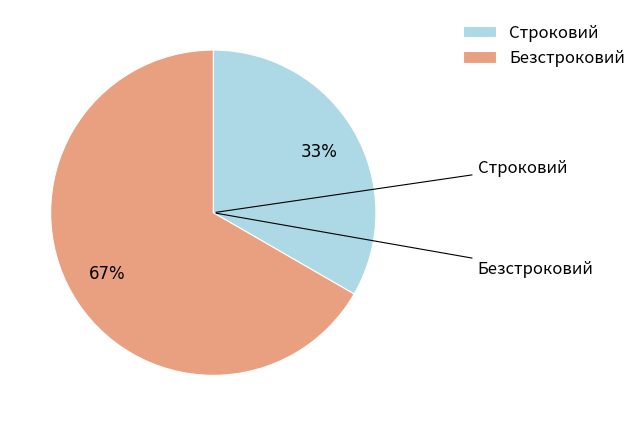

True or false: Строковий accounts for 33% of the total.

True